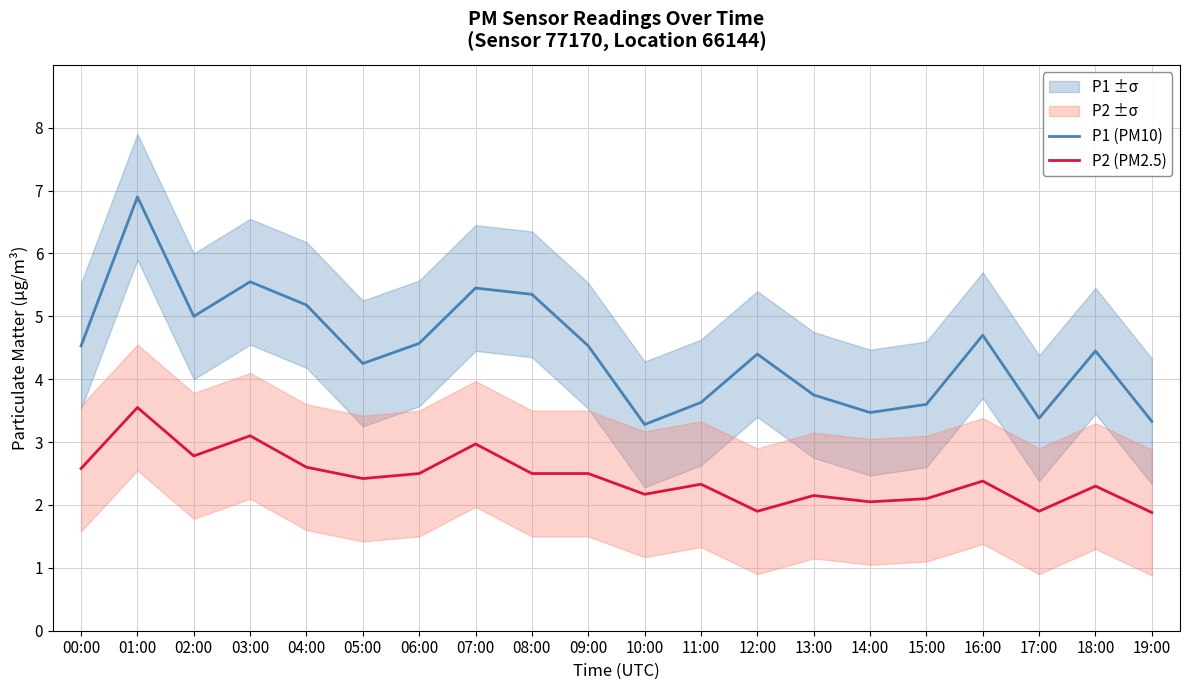

List the labels in order of P1 (PM10) value, smallest first.

10:00, 19:00, 17:00, 14:00, 15:00, 11:00, 13:00, 05:00, 12:00, 18:00, 00:00, 09:00, 06:00, 16:00, 02:00, 04:00, 08:00, 07:00, 03:00, 01:00